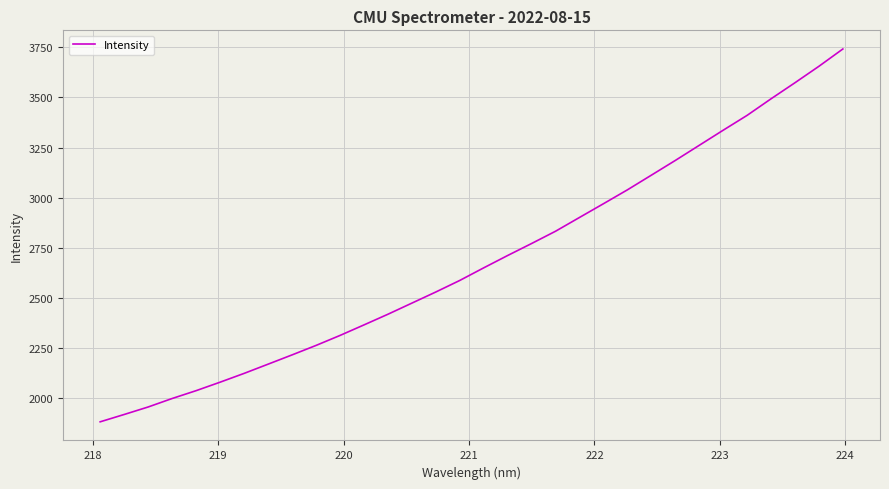

What is the greatest value displayed?

3741.5